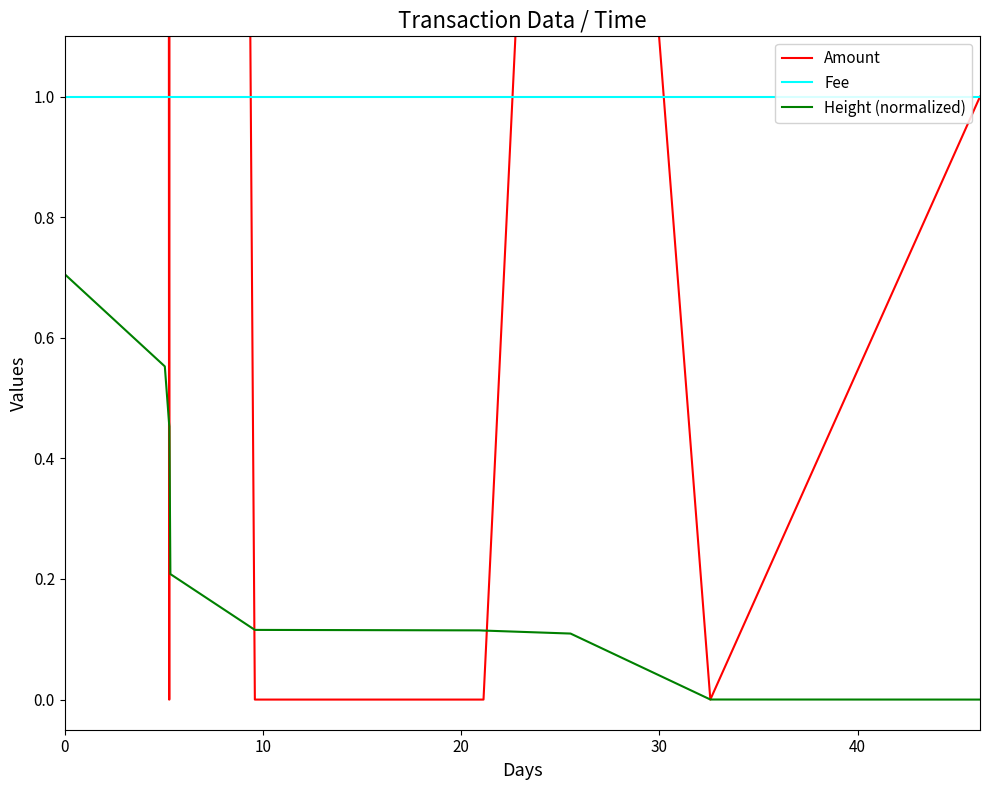

How many data points does each series have?

12